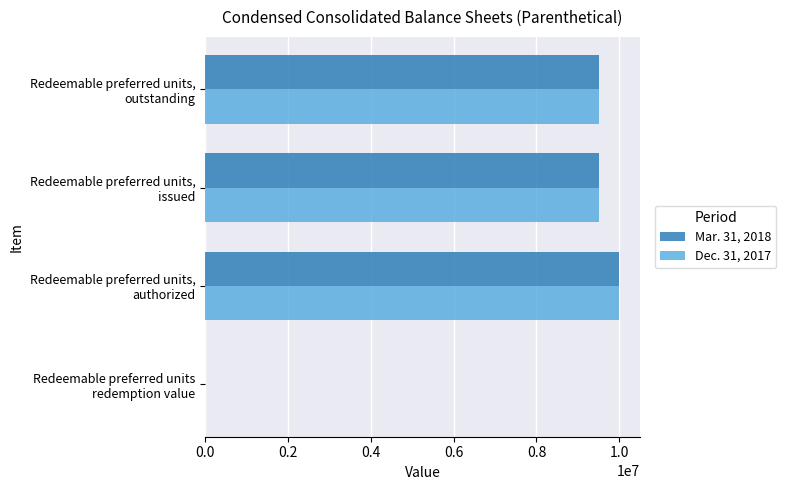

What is the greatest value displayed?

10000000.0